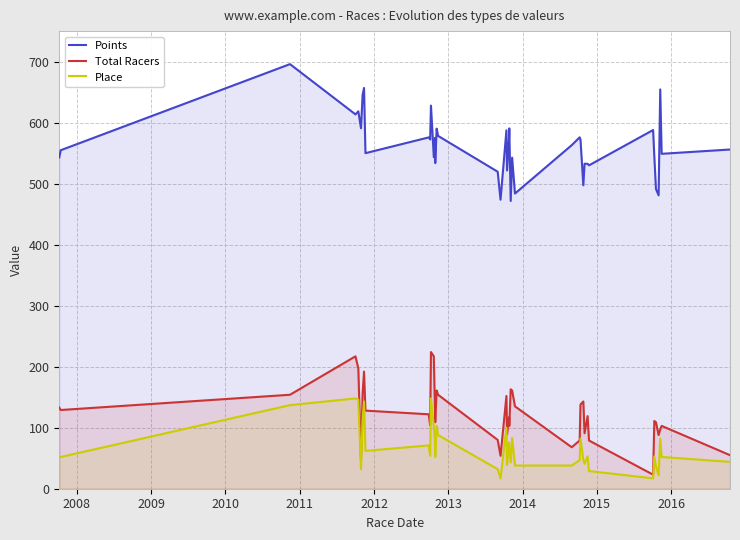

How many interior local valleys does the Place series have?

10